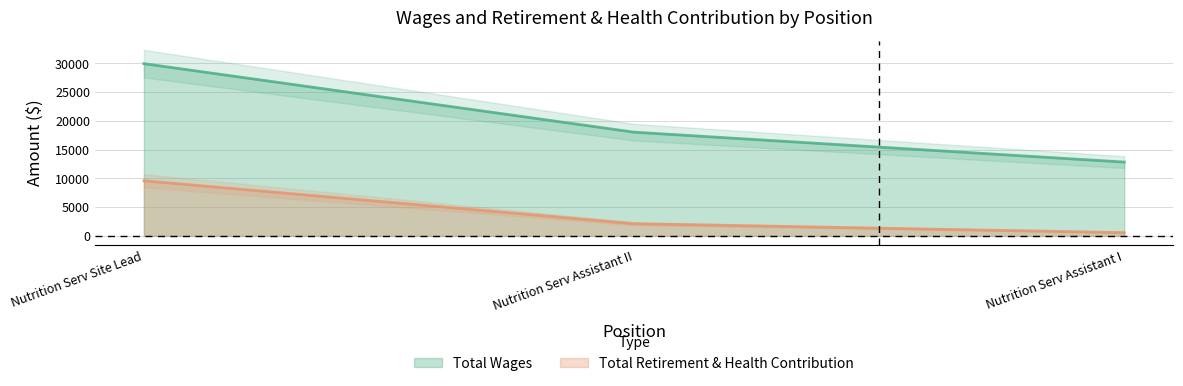

How many series are shown in this chart?

2